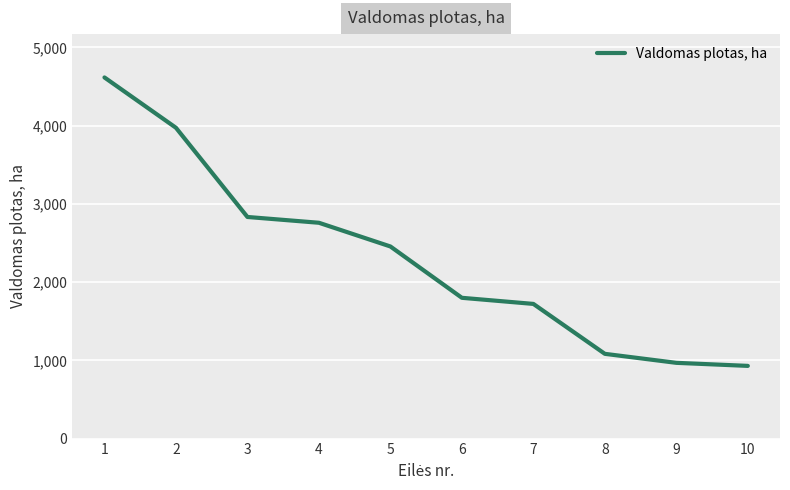

Reading right to left, extract all data points from this chart.

929	968	1083	1721	1799	2455	2758	2832	3972	4615